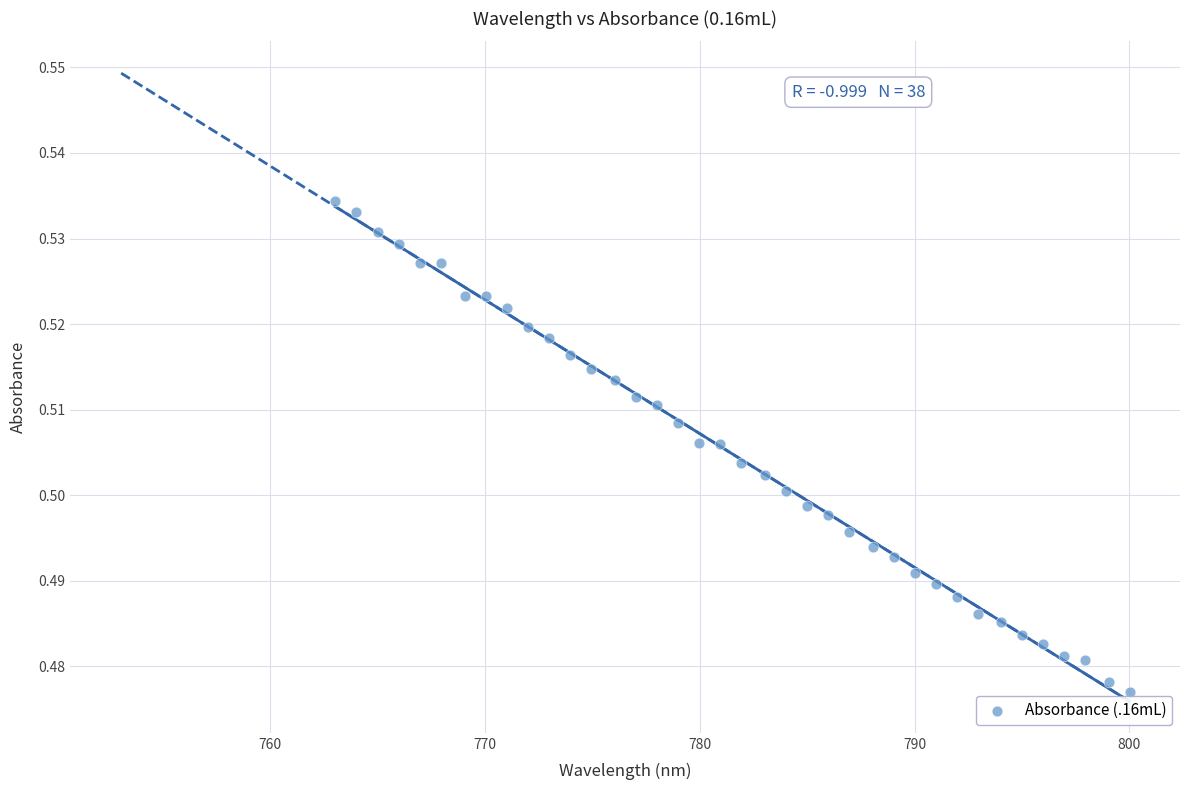

What is the range of X values (max minus min)?

37.0